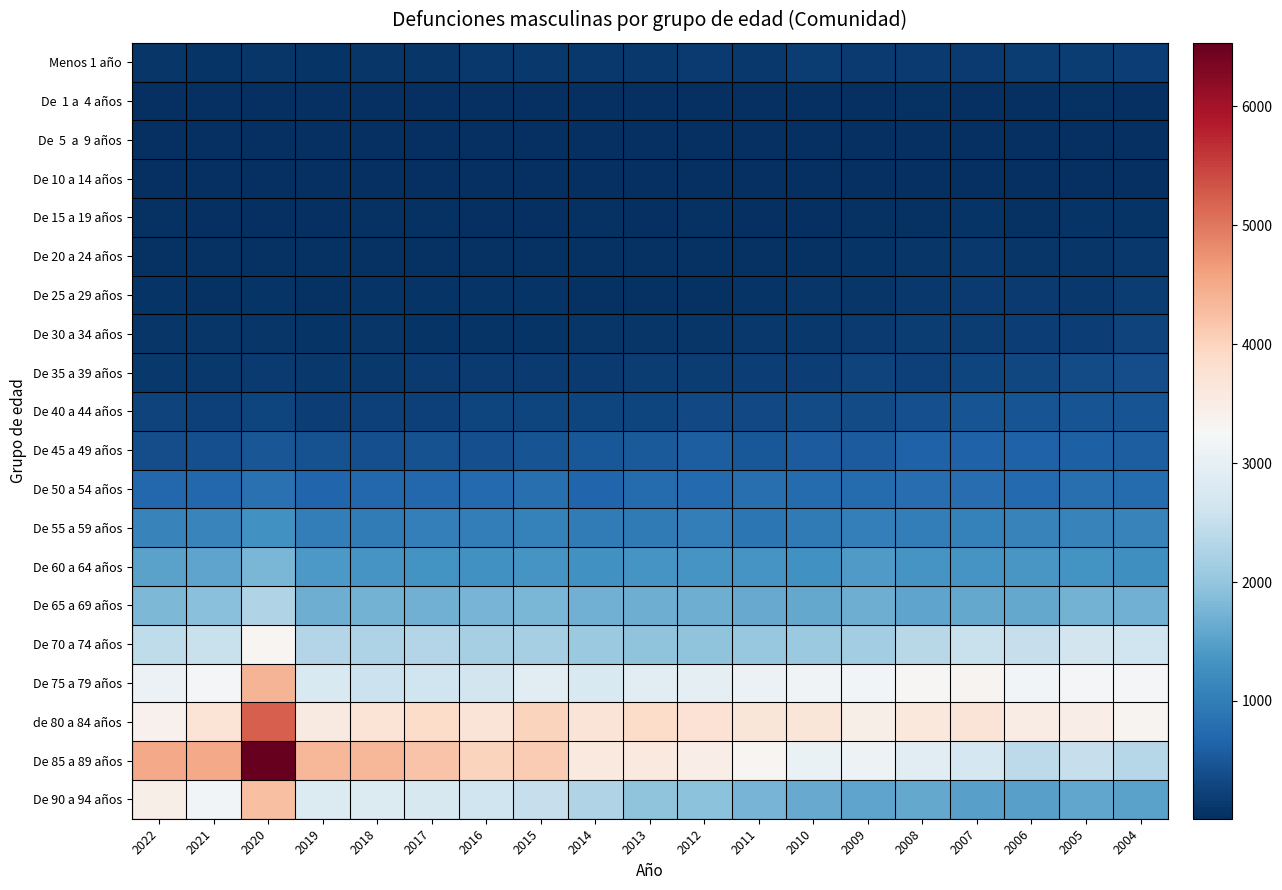

At how many categories does at least one series exceed 2905?

19